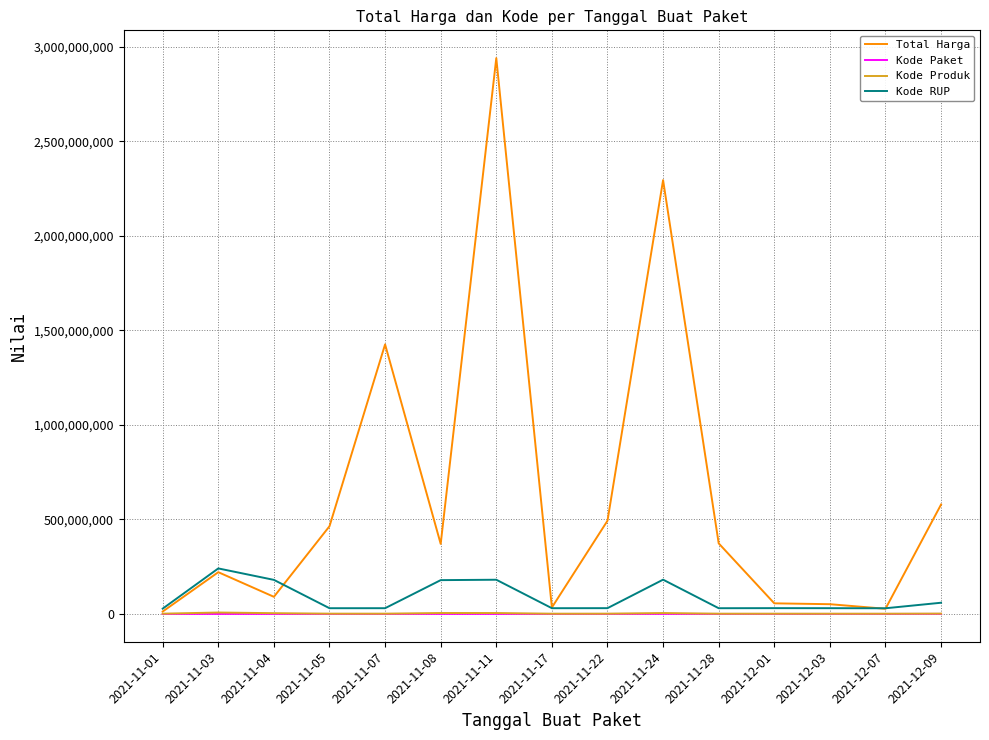

At which category is the sum across all series the highest?

2021-11-11